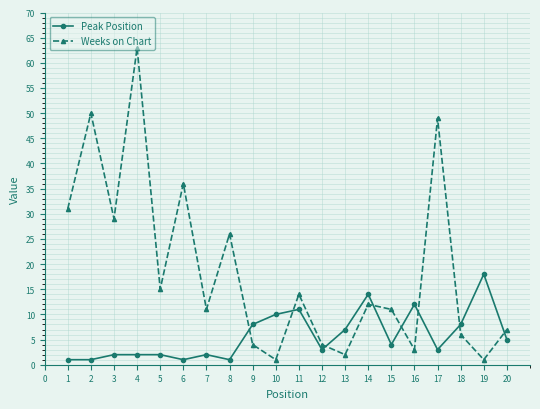

What are all the series names shown in the legend?

Peak Position, Weeks on Chart